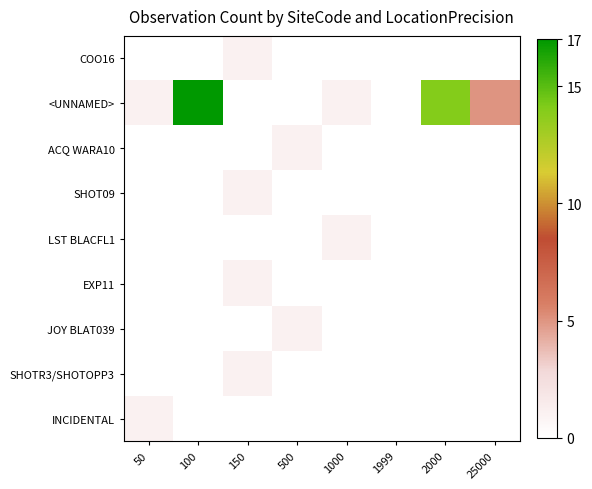

Reading left to right, transcribe all the data shown in this chart.

COO16: 50=0	100=0	150=1	500=0	1000=0	1999=0	2000=0	25000=0
<UNNAMED>: 50=1	100=17	150=0	500=0	1000=1	1999=0	2000=14	25000=5
ACQ WARA10: 50=0	100=0	150=0	500=1	1000=0	1999=0	2000=0	25000=0
SHOT09: 50=0	100=0	150=1	500=0	1000=0	1999=0	2000=0	25000=0
LST BLACFL1: 50=0	100=0	150=0	500=0	1000=1	1999=0	2000=0	25000=0
EXP11: 50=0	100=0	150=1	500=0	1000=0	1999=0	2000=0	25000=0
JOY BLAT039: 50=0	100=0	150=0	500=1	1000=0	1999=0	2000=0	25000=0
SHOTR3/SHOTOPP3: 50=0	100=0	150=1	500=0	1000=0	1999=0	2000=0	25000=0
INCIDENTAL: 50=1	100=0	150=0	500=0	1000=0	1999=0	2000=0	25000=0